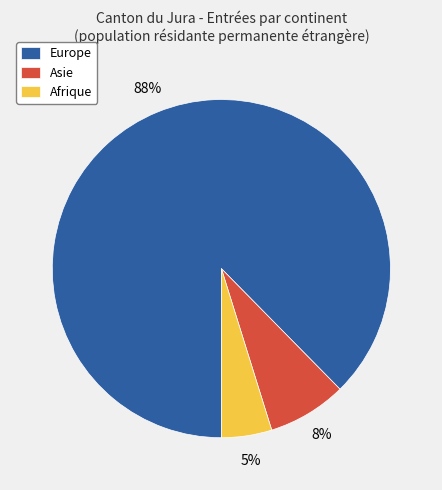

Between Afrique and Europe, which is larger?

Europe